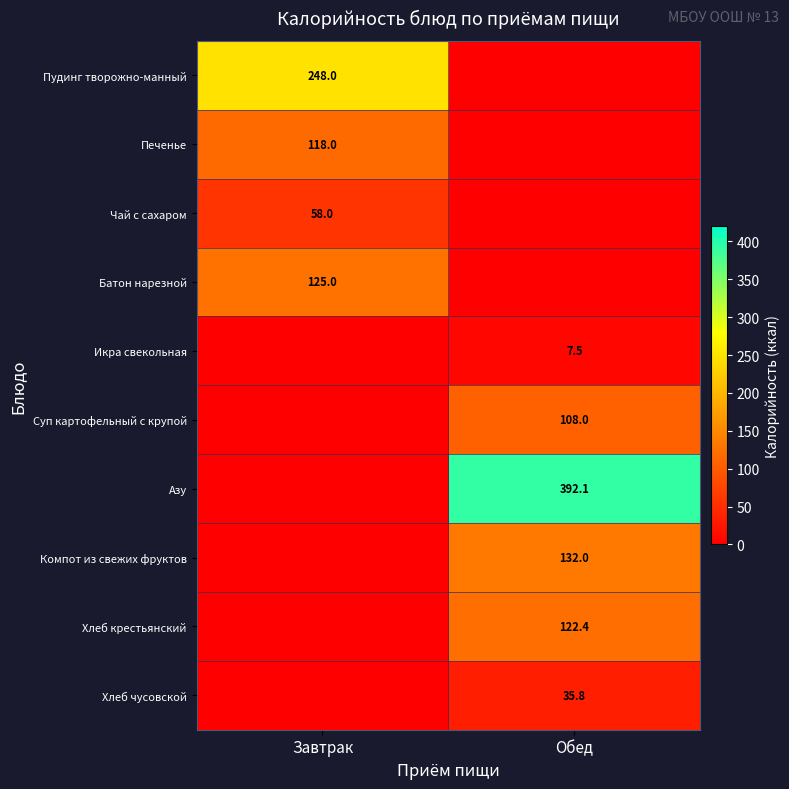

Is the value of Суп картофельный с крупой at Обед greater than the value of Хлеб крестьянский at Обед?

No